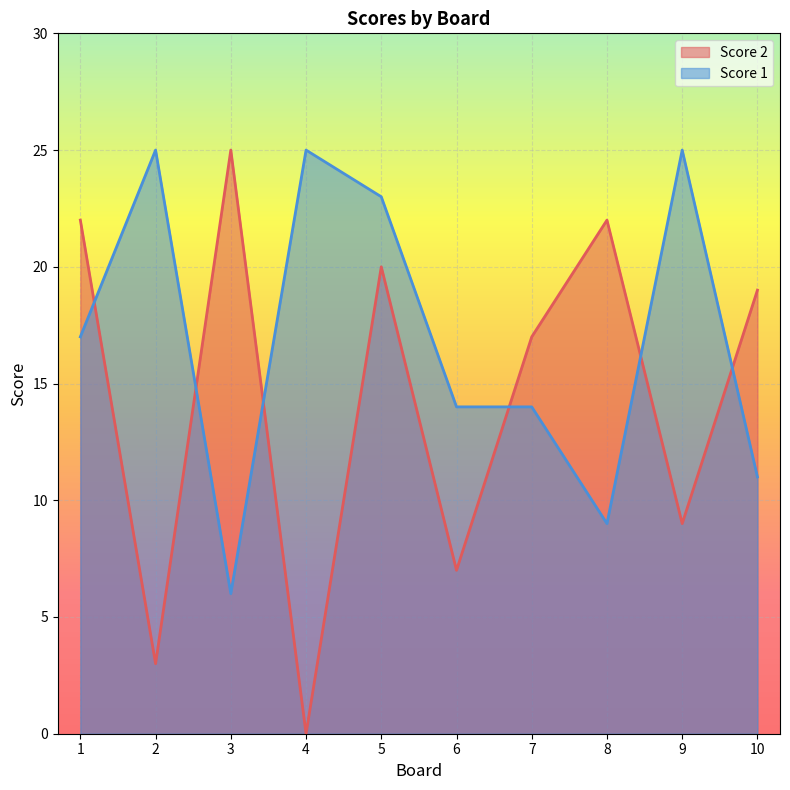

Where does the Score 2 series first go above 19?

1